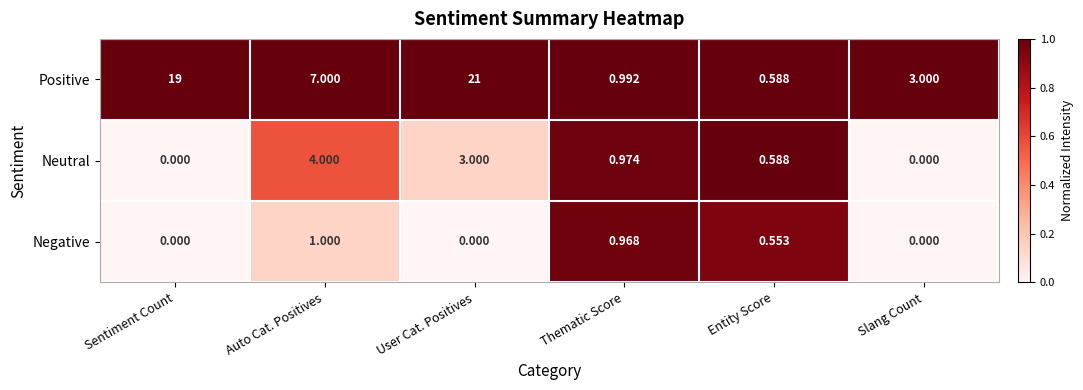

Rank the series at Auto Cat. Positives from highest to lowest value.

Positive, Neutral, Negative